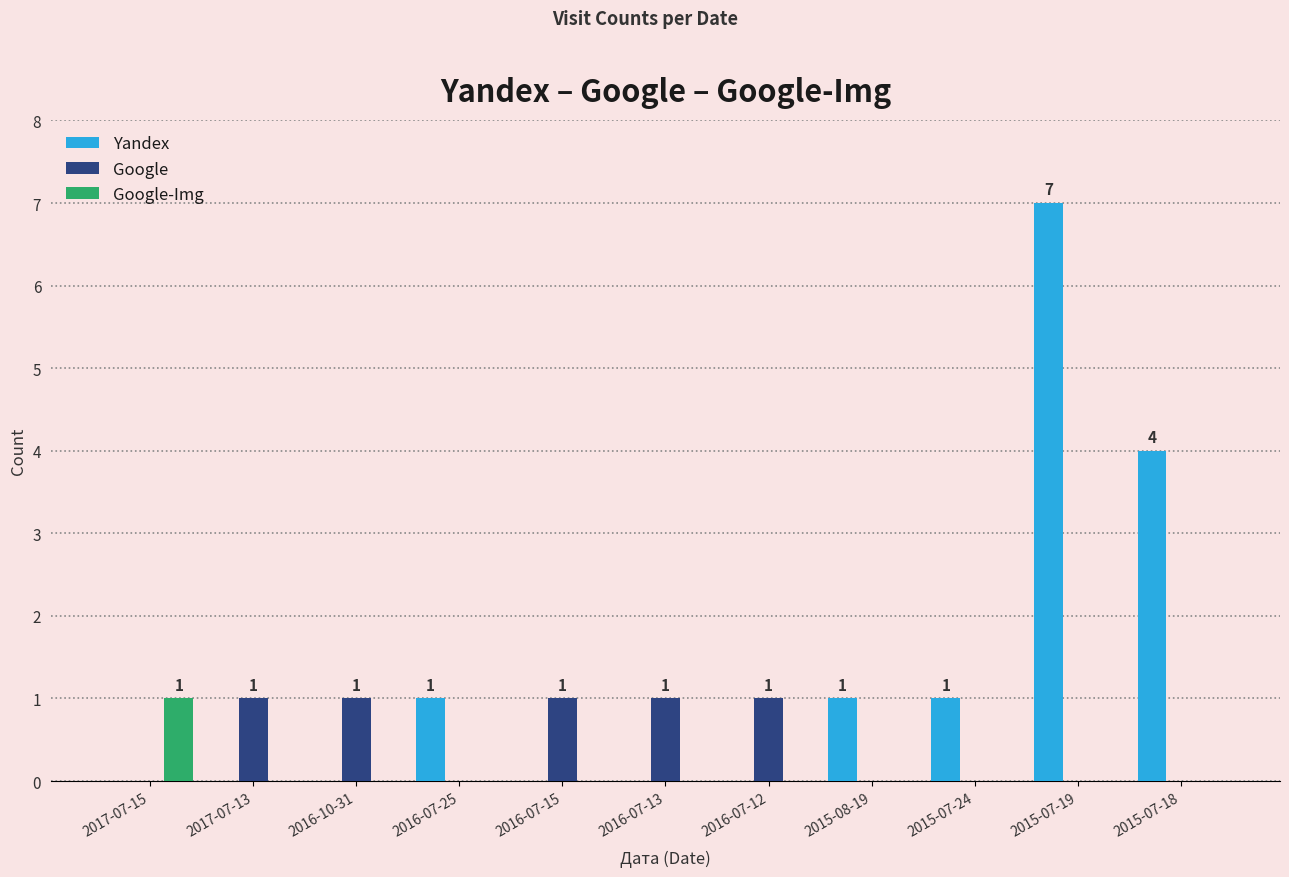

True or false: Google-Img has a value of 1 at 2015-08-19.

False